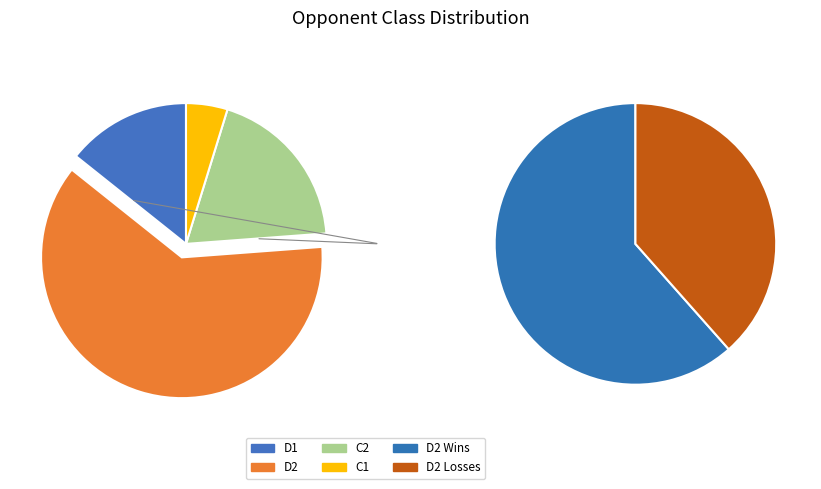

Rank the categories by value from lowest to highest.

C1, D1, C2, D2